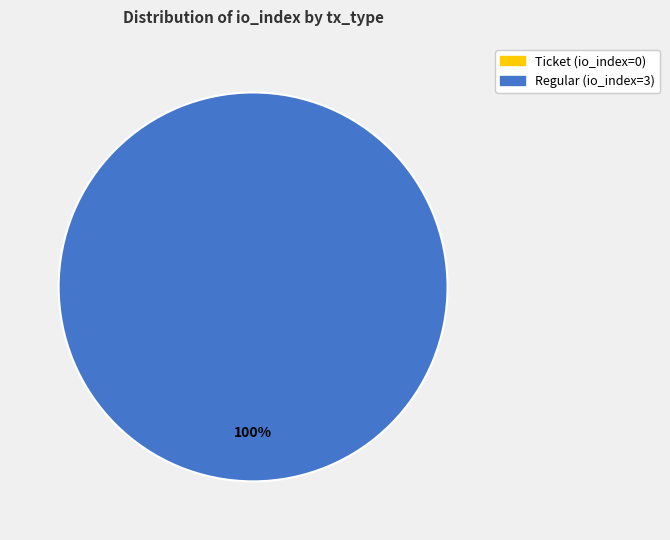

Combined, do Ticket (io_index=0) and Regular (io_index=3) account for over 50%?

Yes